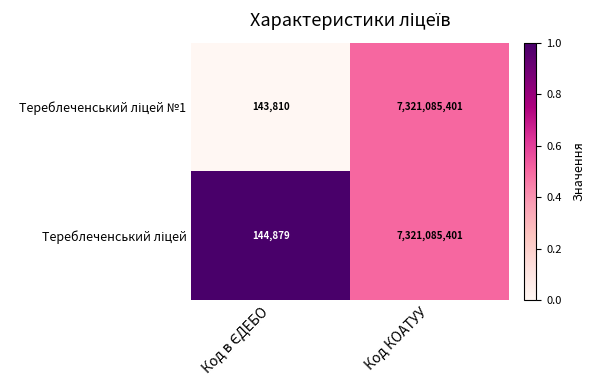

What is the total value across all series at Код КОАТУУ?

14642170802